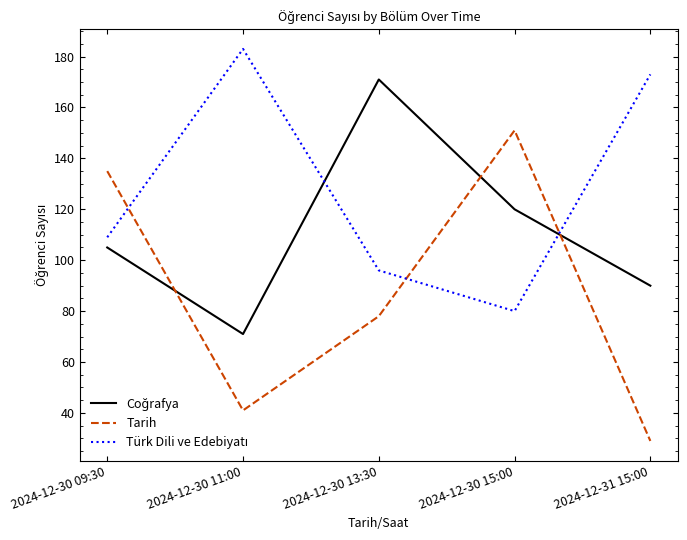

Between 2024-12-30 09:30 and 2024-12-30 11:00, which series saw the biggest shift?

Tarih